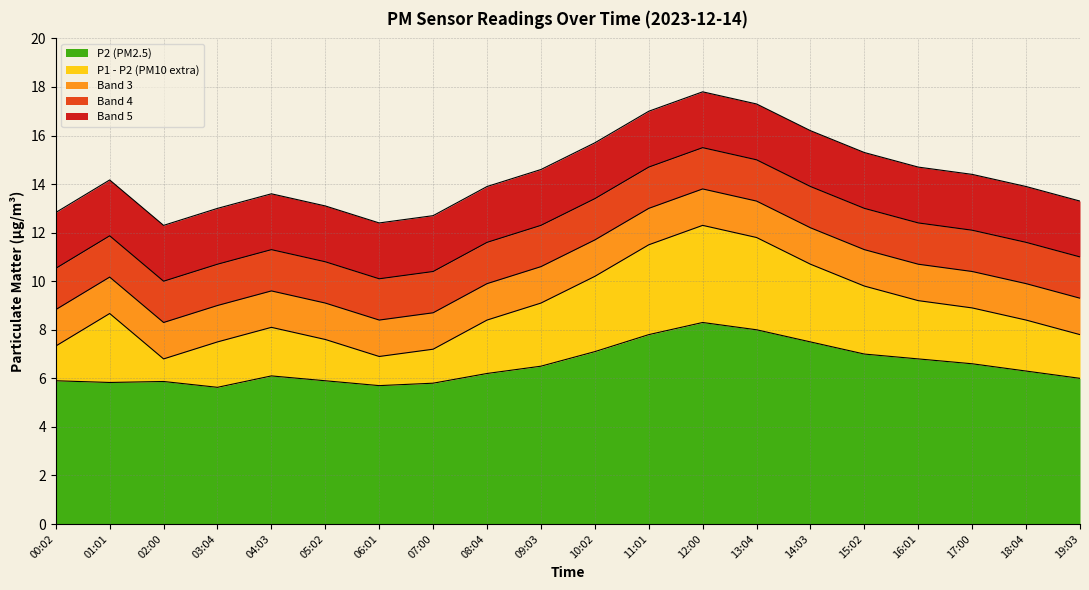

The P2 (PM2.5) series shows 12.3 at 11:01. True or false?

False